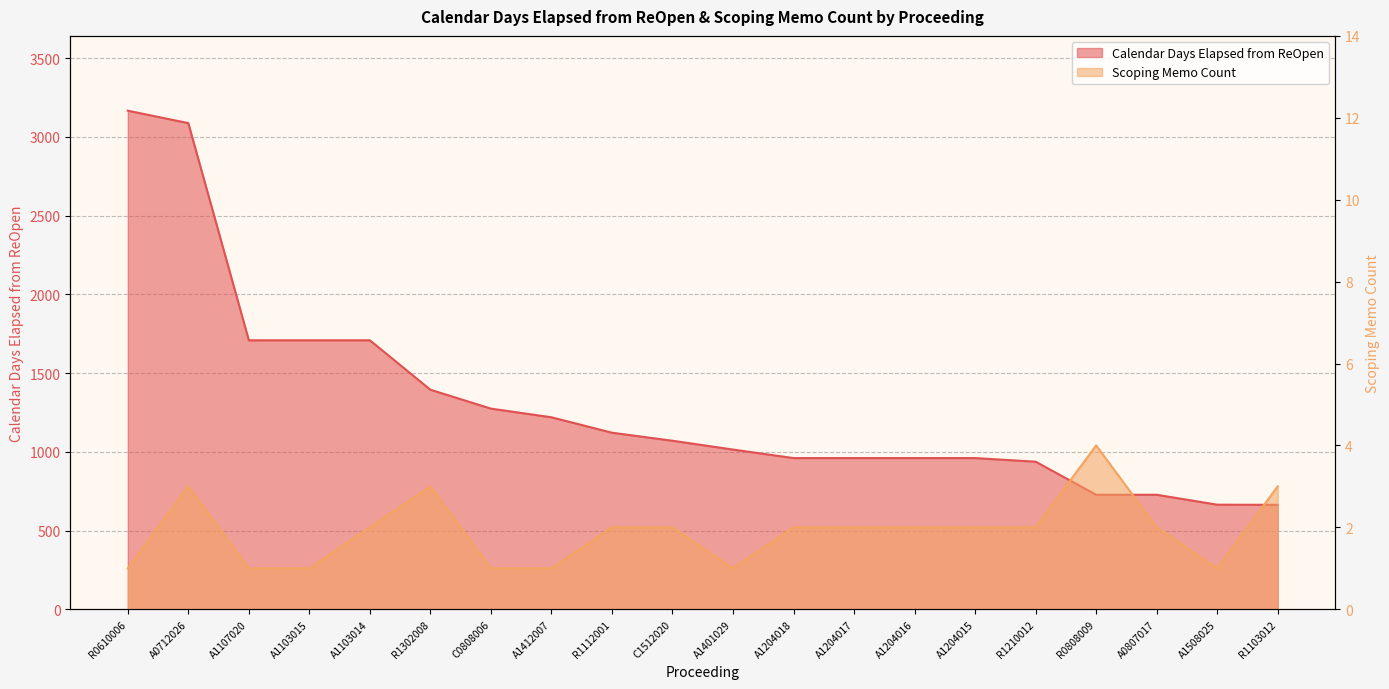

What is the difference between the highest and lowest values at A1401029?

1013